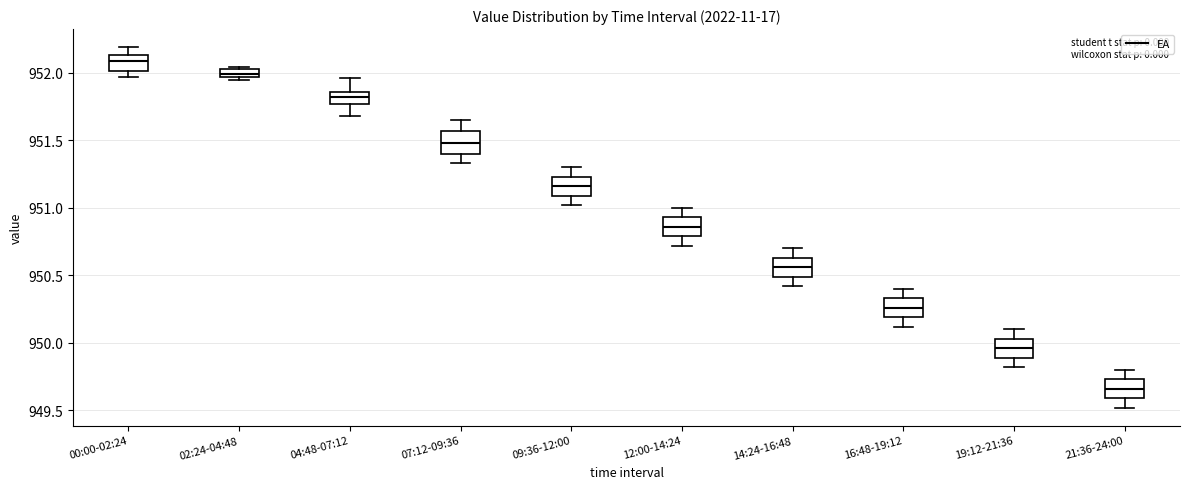

Where is the upper edge of the box for 02:24-04:48 on the y-axis? The values are not printed on the chart, so give them approximately, as read against the axis.

952.05